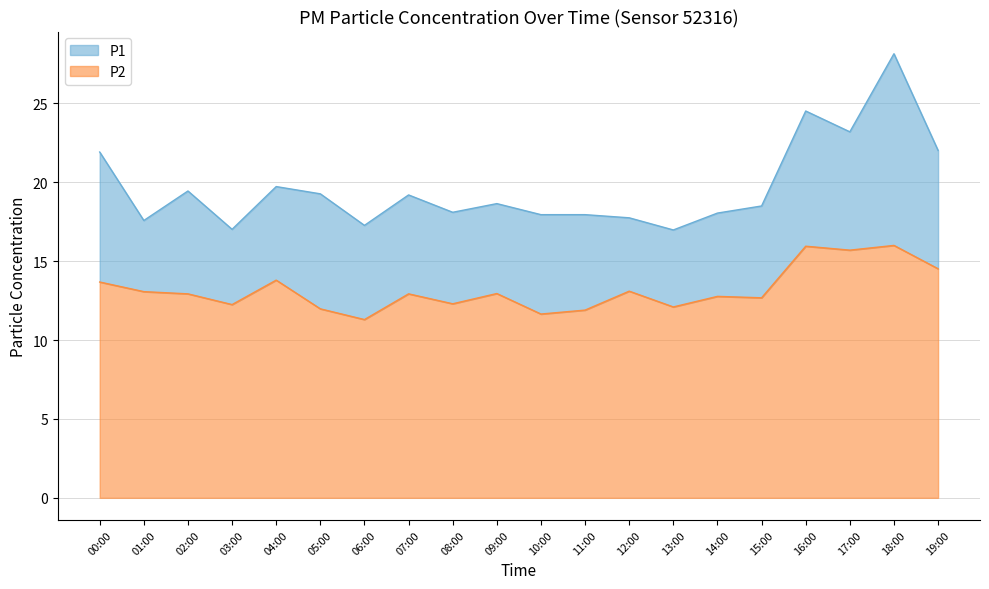

The P1 series shows 21.9 at 00:00. True or false?

True